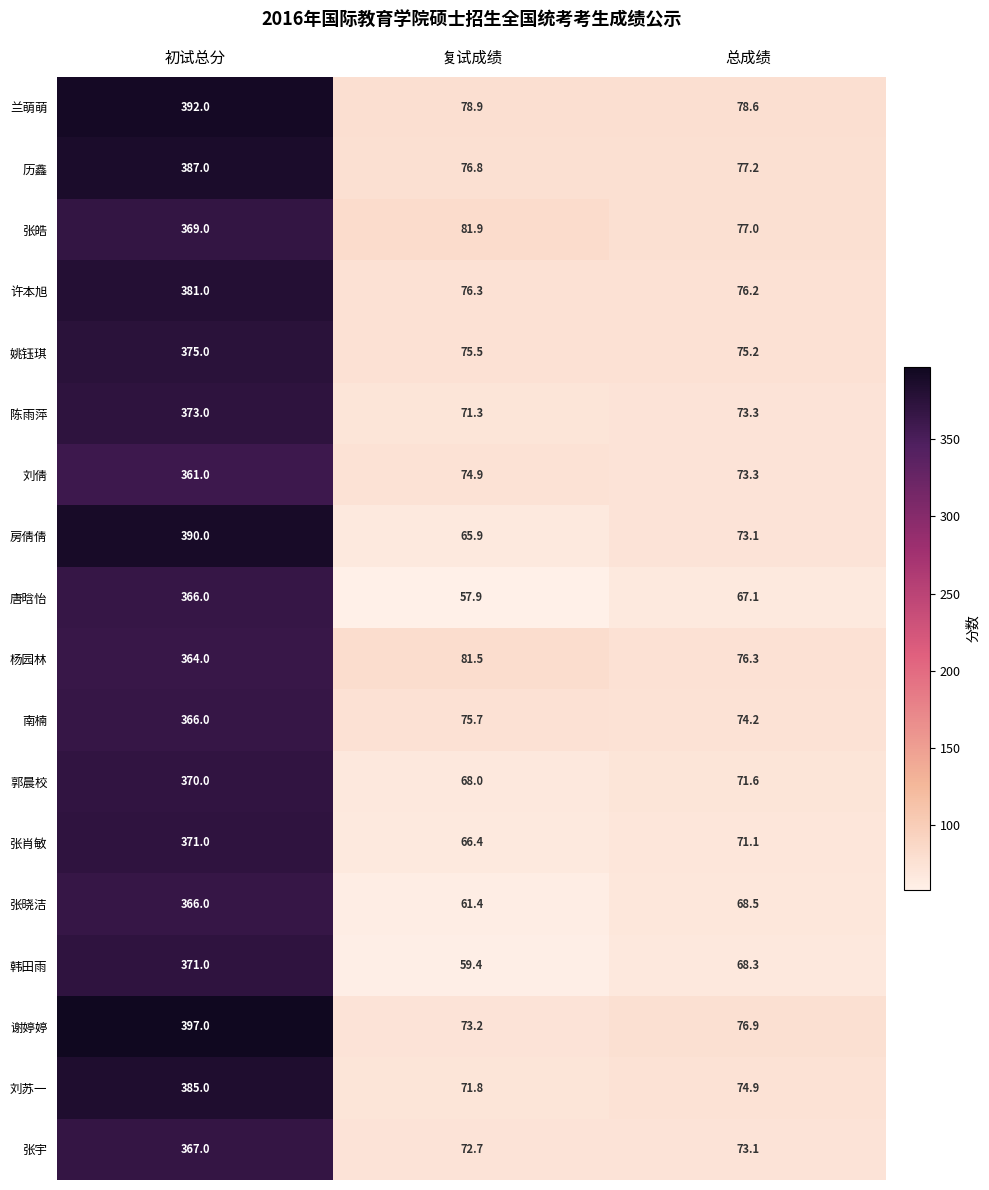

Is it true that 杨园林 equals 122.6 at 复试成绩?

False